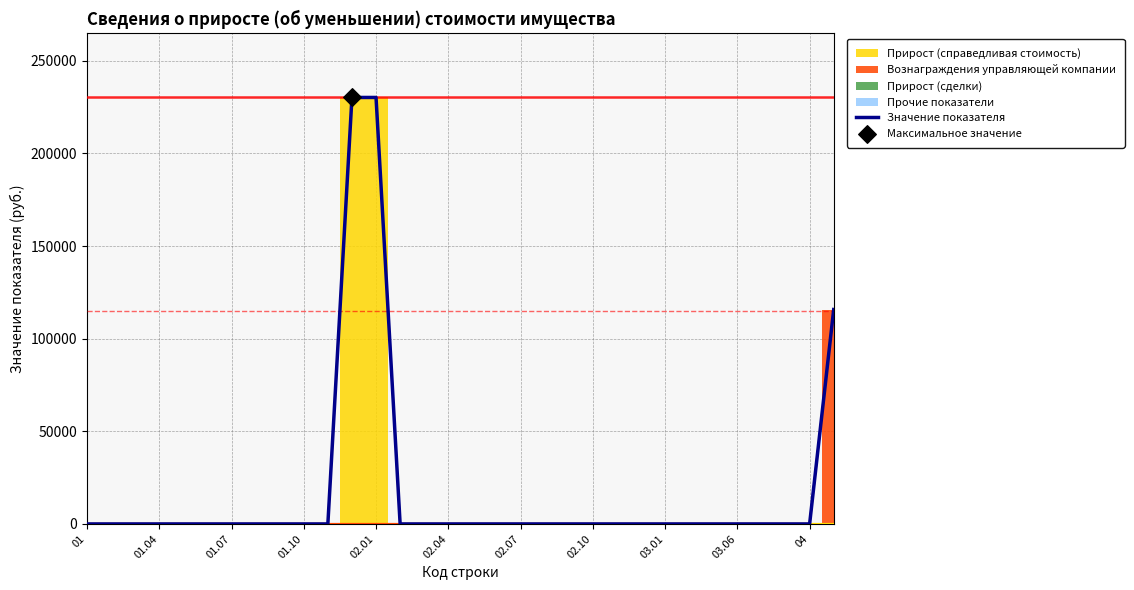

What is the maximum value for Значение показателя?

230224.9